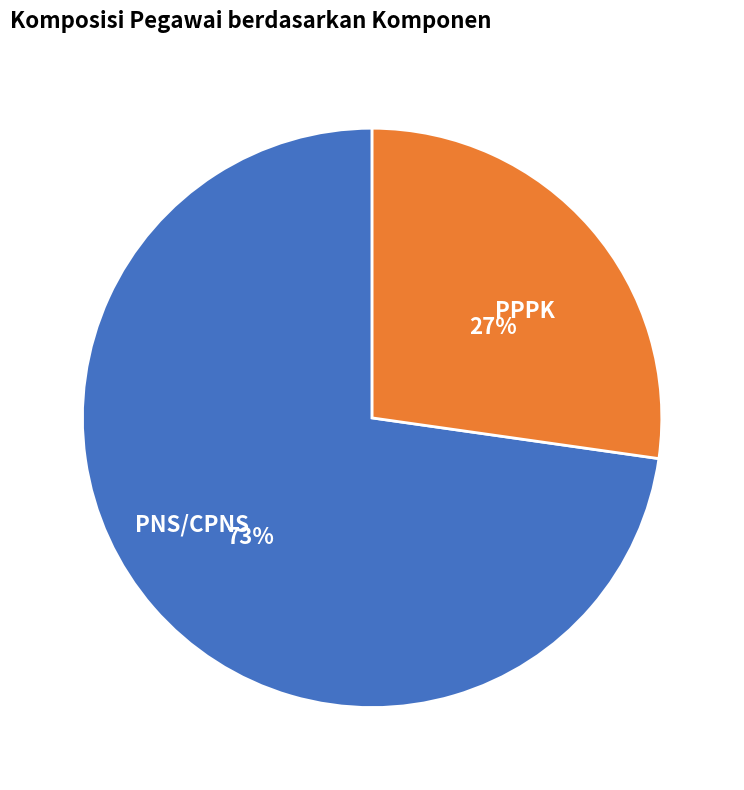

Combined, do PPPK and PNS/CPNS account for over 50%?

Yes